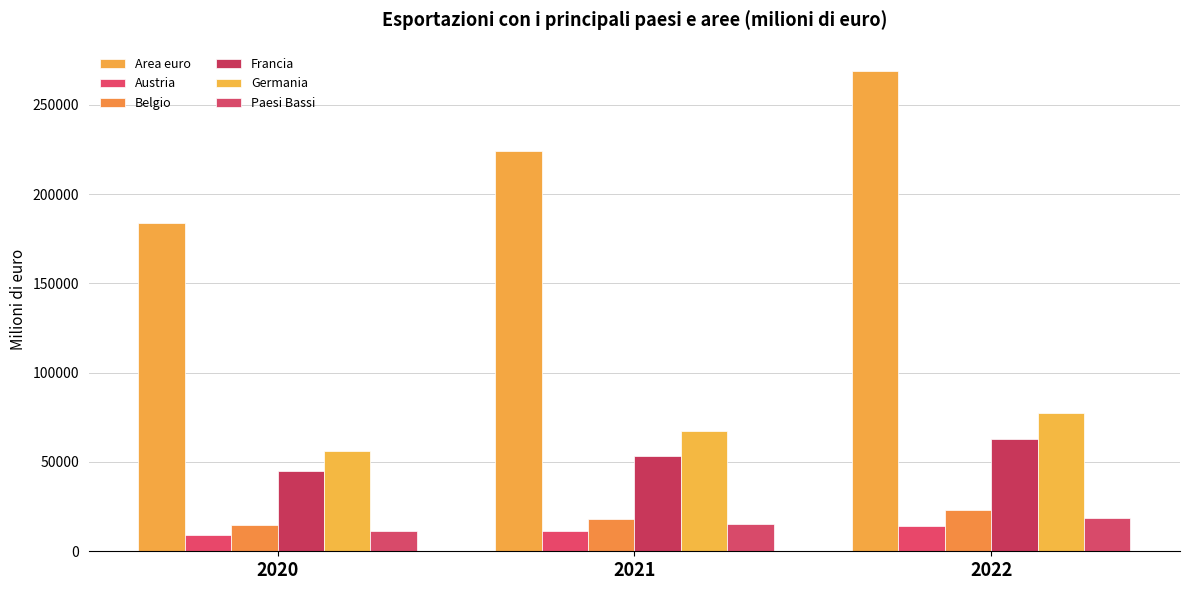

Is it true that Paesi Bassi equals 18592.0 at 2022?

True